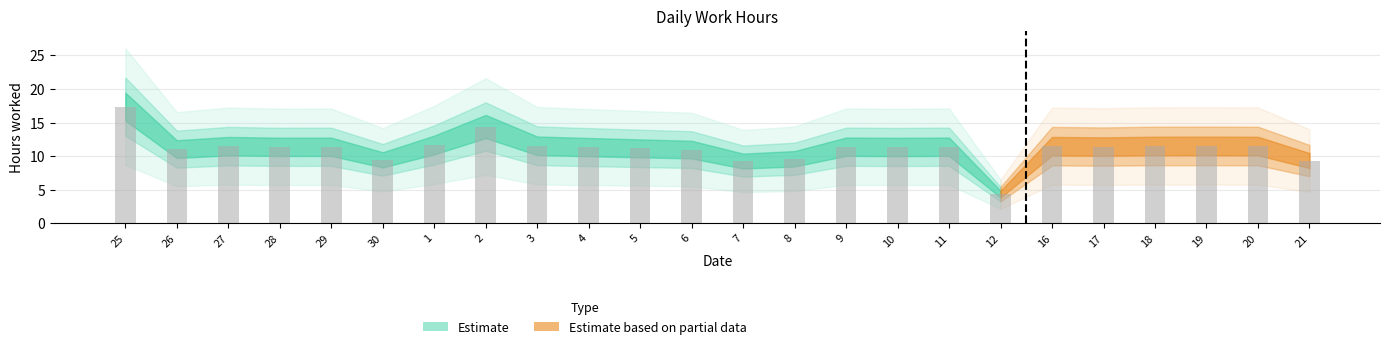

What is the change in value from 8 to 21?

-0.3